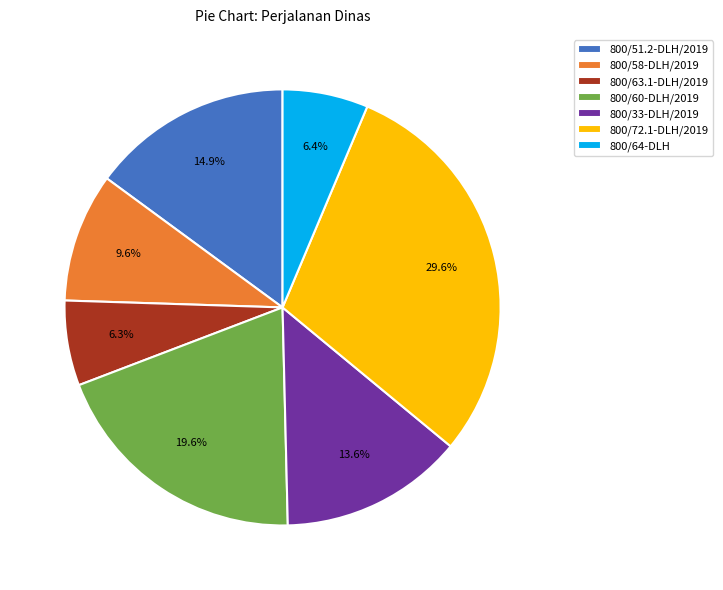

Is it true that 800/51.2-DLH/2019 is 15% of the pie?

True